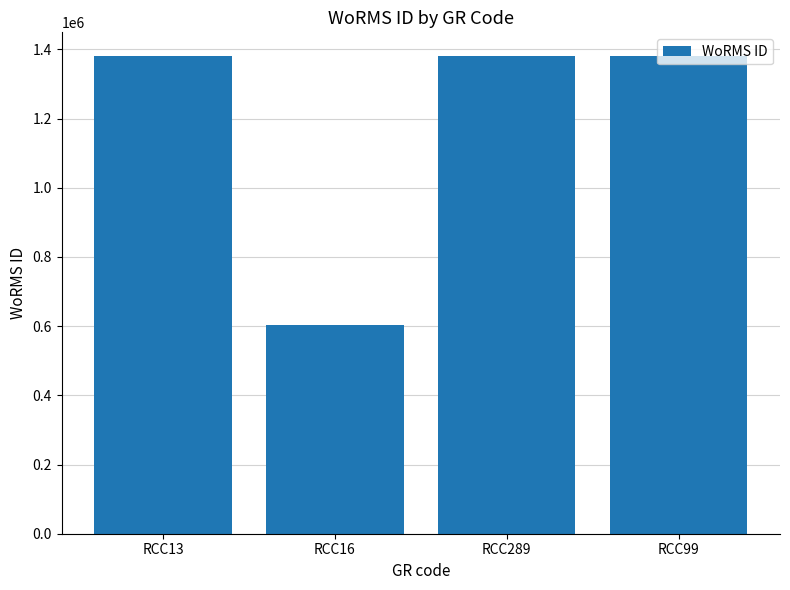

Which has a higher value, RCC16 or RCC99?

RCC99